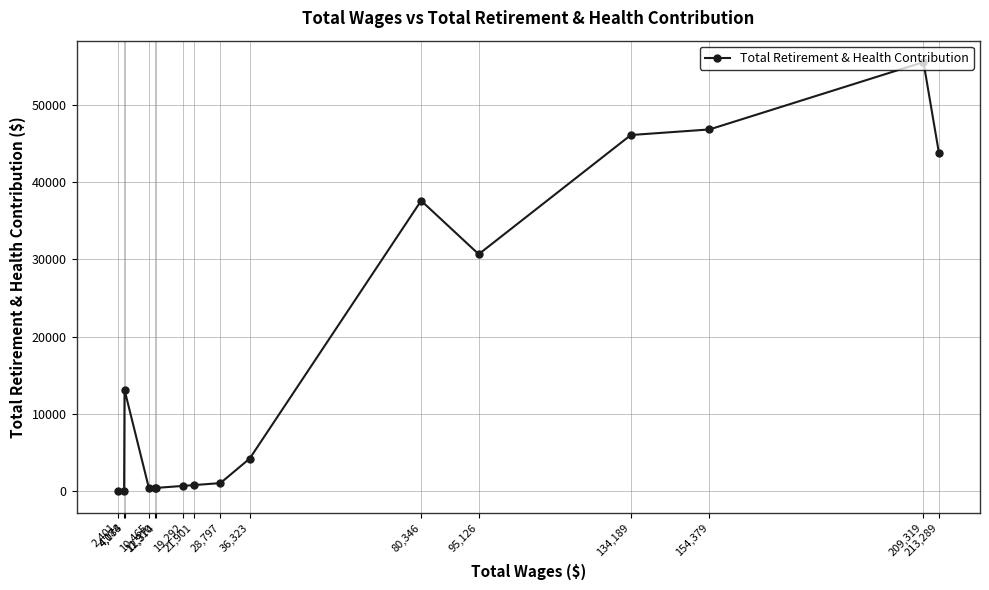

How many values are below 4253?

8